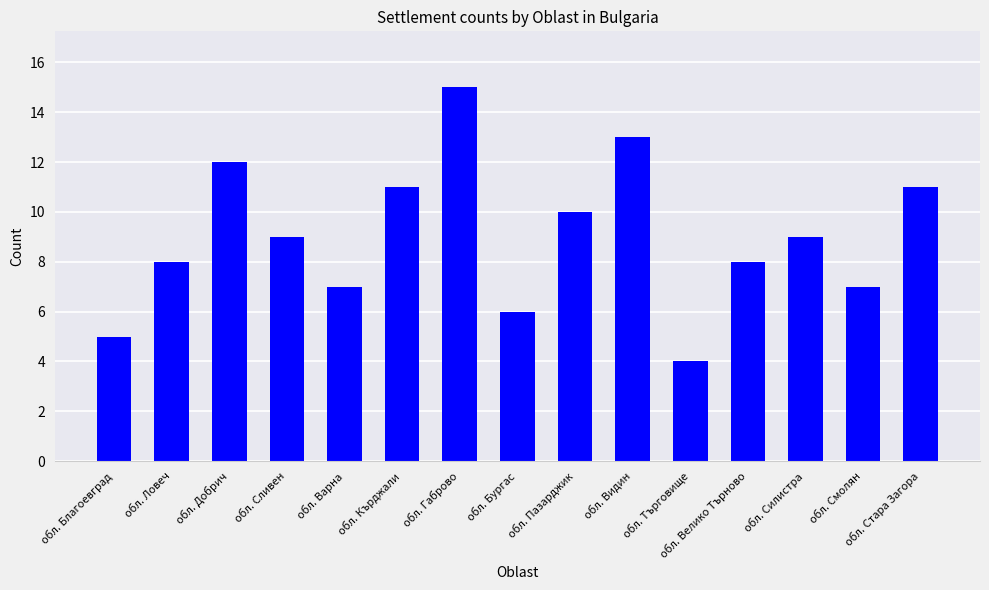

The chart shows a value of 7 at обл. Габрово. True or false?

False